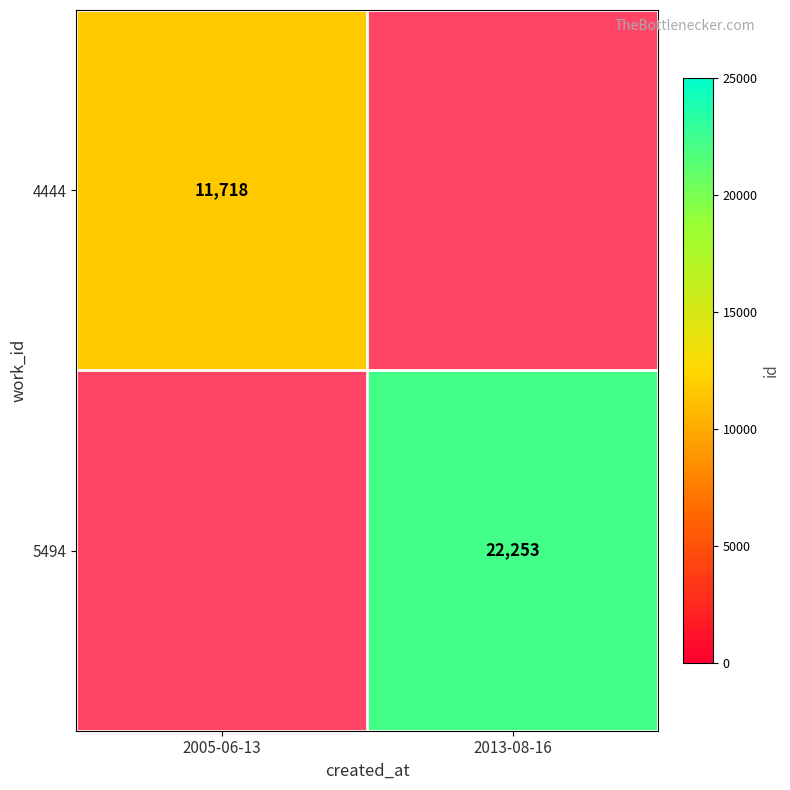

The value of 5494 at 2013-08-16 is 32281. True or false?

False